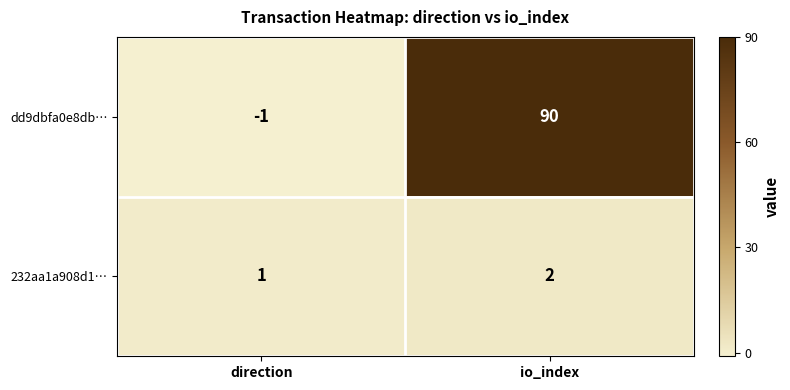

Reading left to right, transcribe all the data shown in this chart.

dd9dbfa0e8db…: -1	90
232aa1a908d1…: 1	2